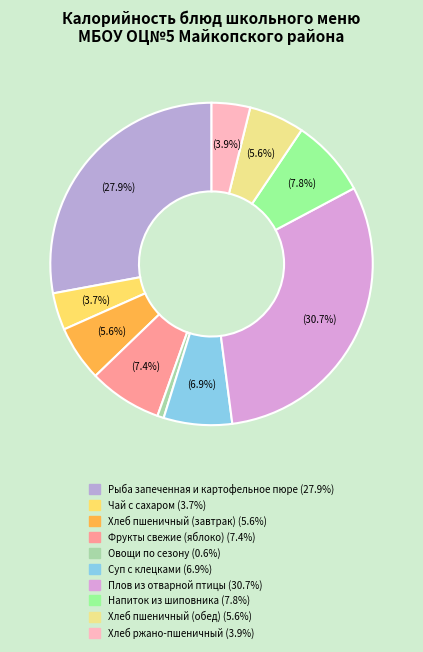

To the nearest percent, what percentage of the pie is Суп с клецками?

7%